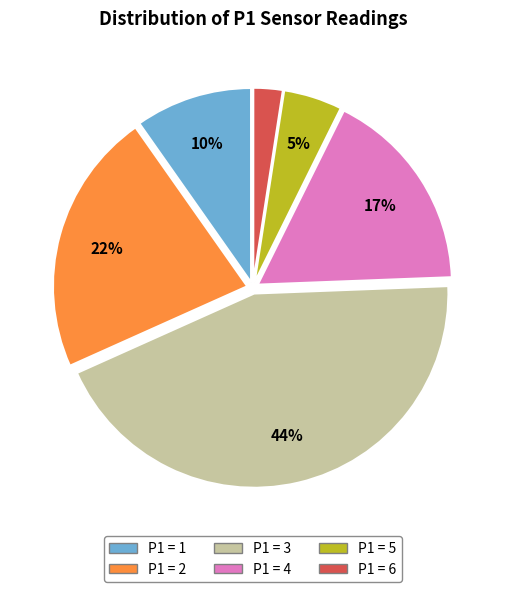

To the nearest percent, what is the average slice percentage?

17%